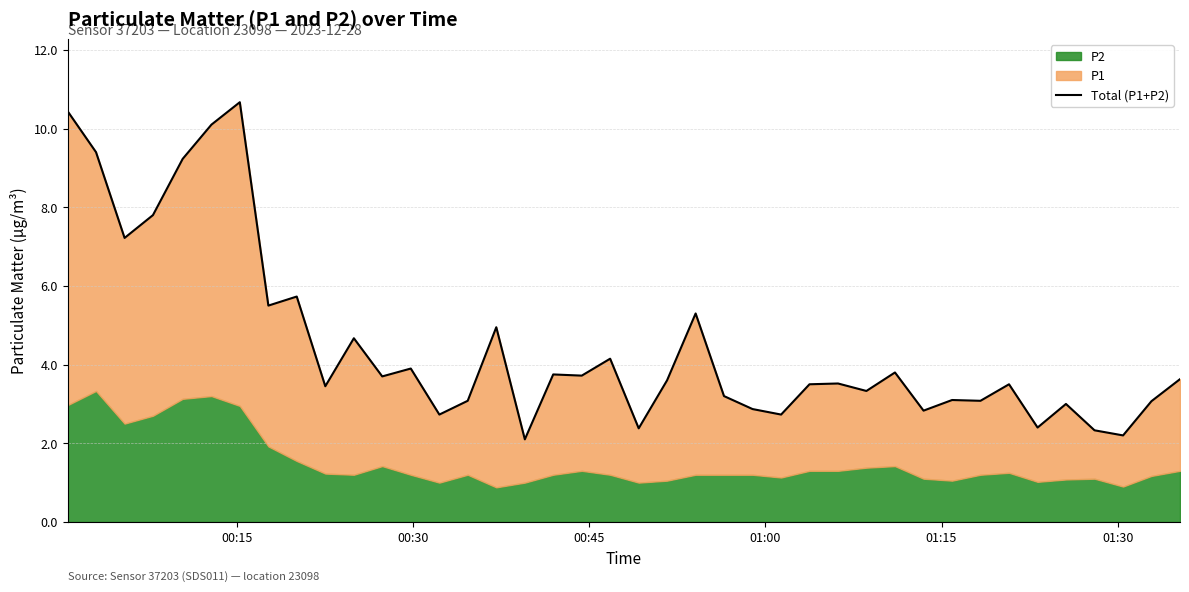

How many interior local peaks (higher than both neighbors) does the data have?

13